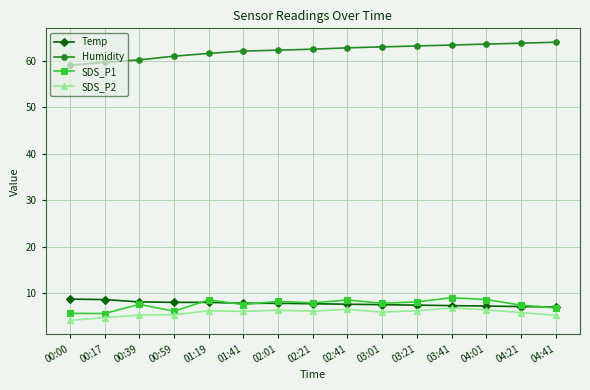

At how many categories does at least one series exceed 30?

15